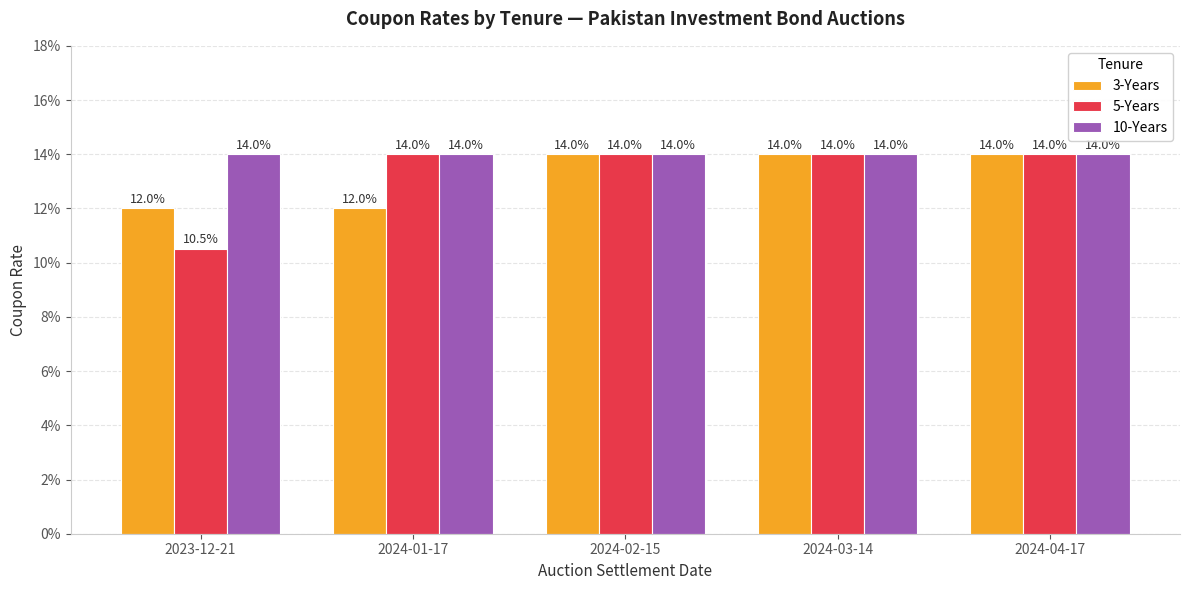

Does the chart contain any negative values?

No